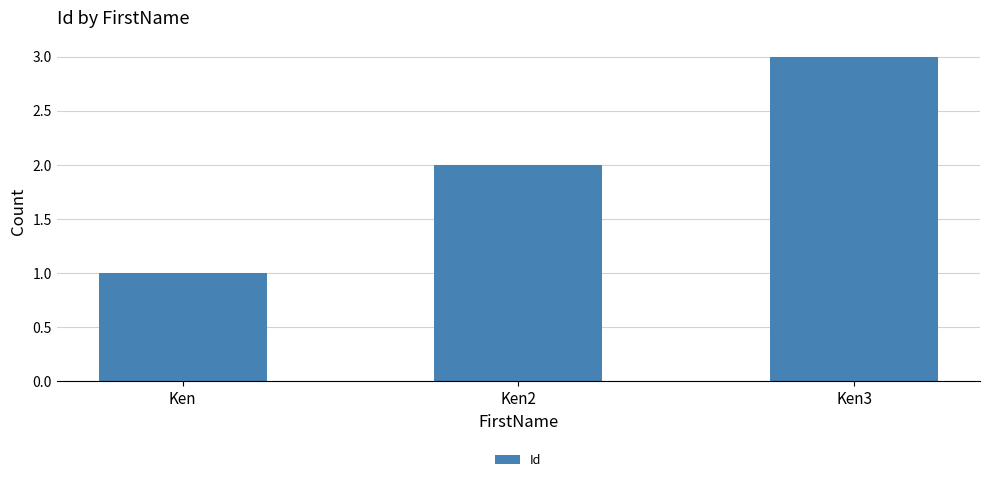

What is the label of the 2nd bar from the right?

Ken2